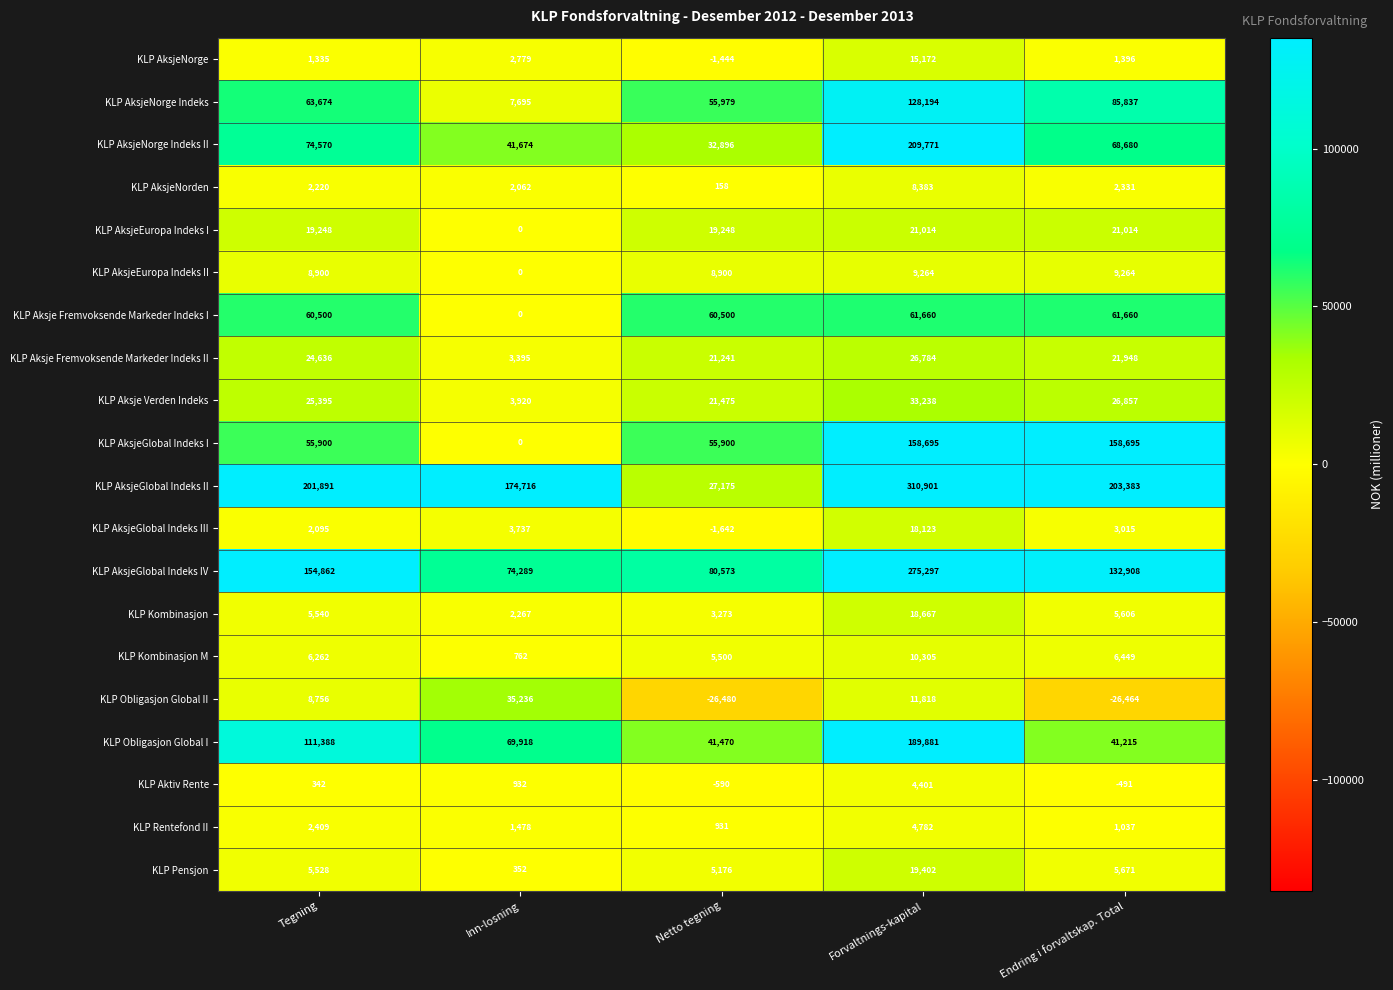

What is the difference between the KLP Obligasjon Global II values at Inn-losning and Netto tegning?

61716